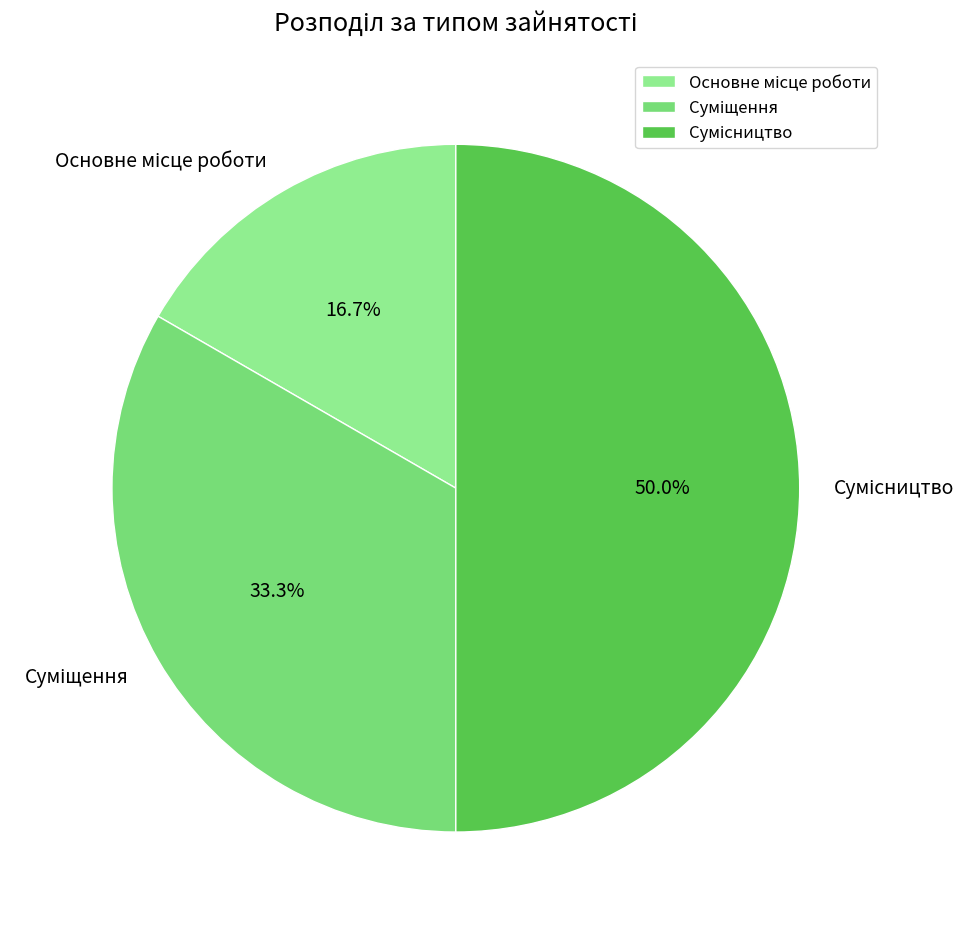

Count the number of slices in the pie.

3